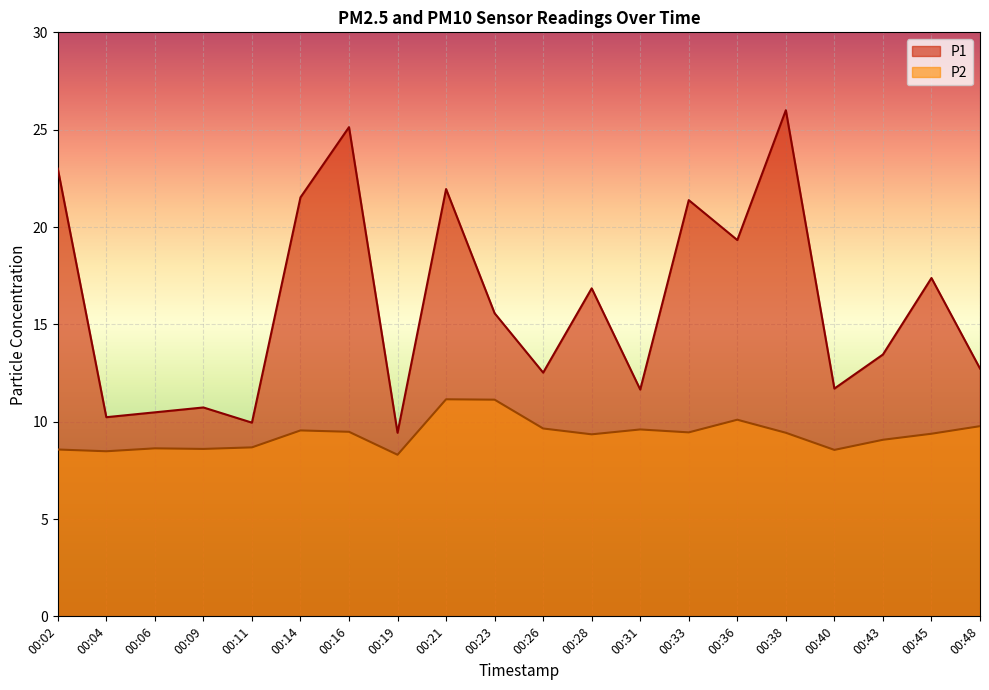

At which category is the sum across all series the highest?

00:38